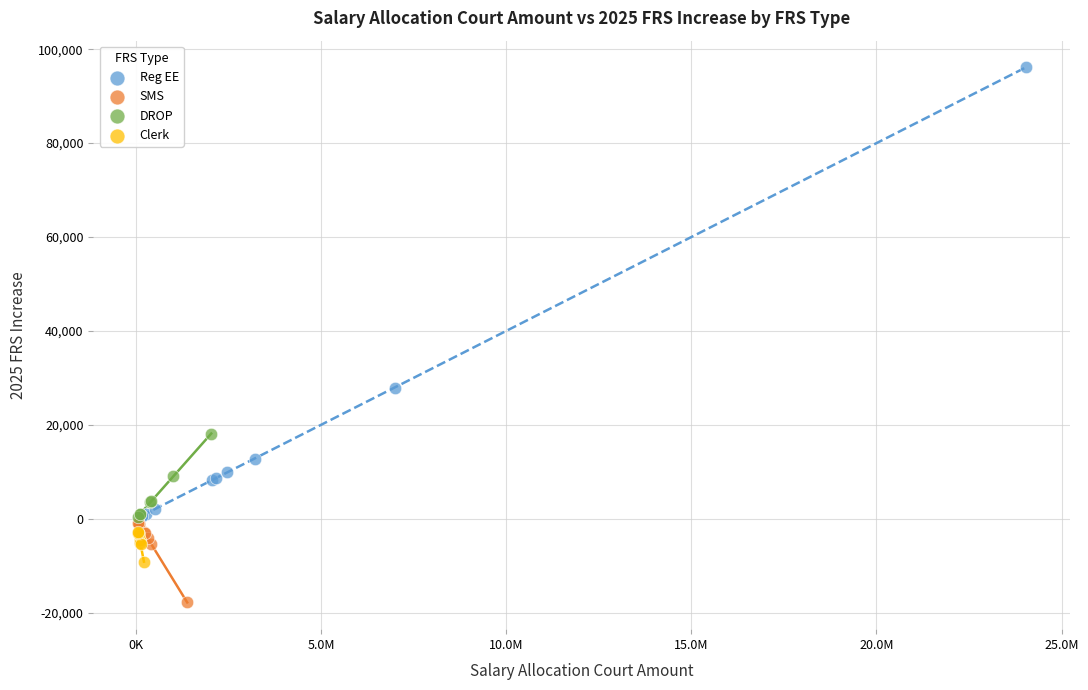

Which series contains the lowest Y value?

SMS